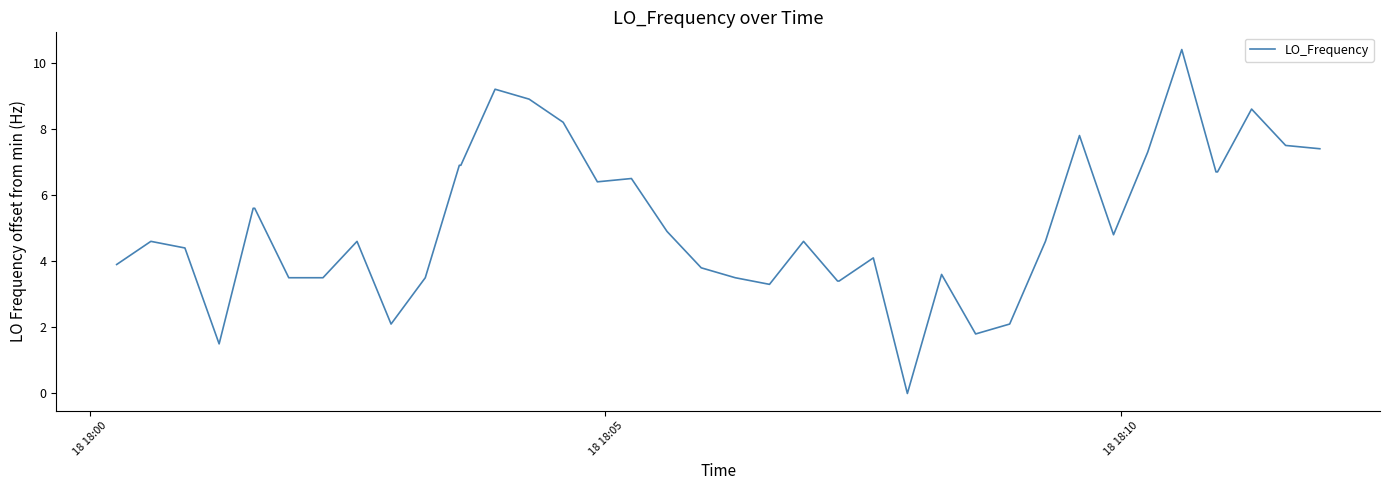

How many values exceed 4?

25